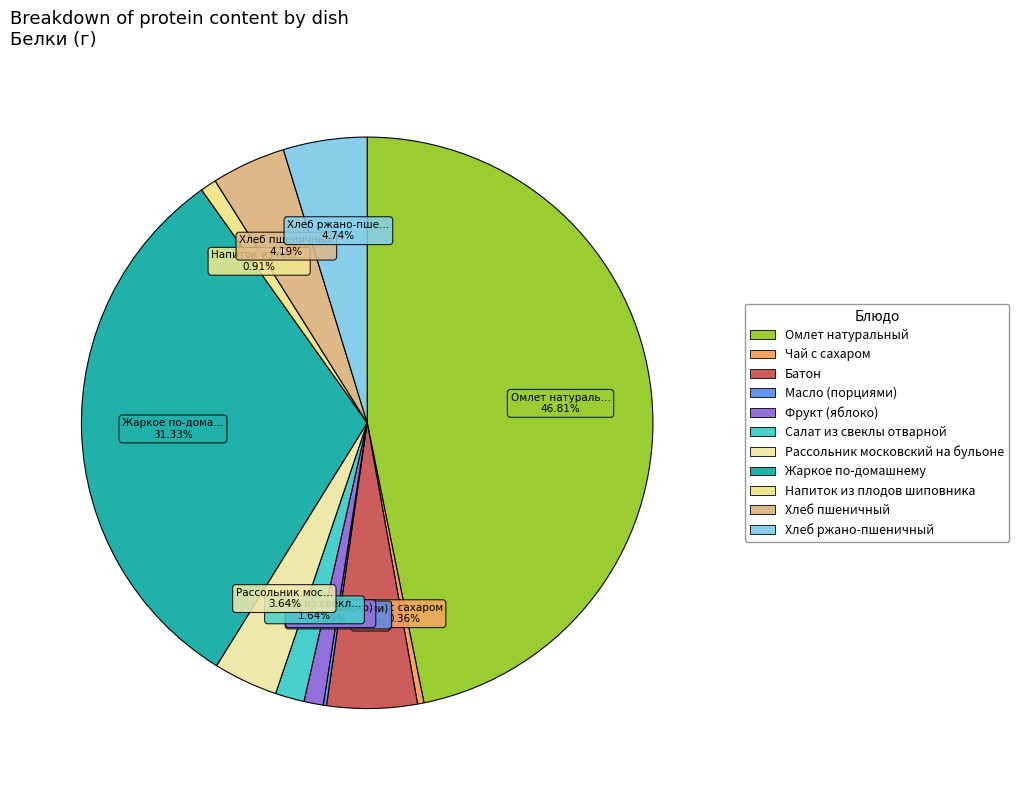

How many slices are in this pie chart?

11